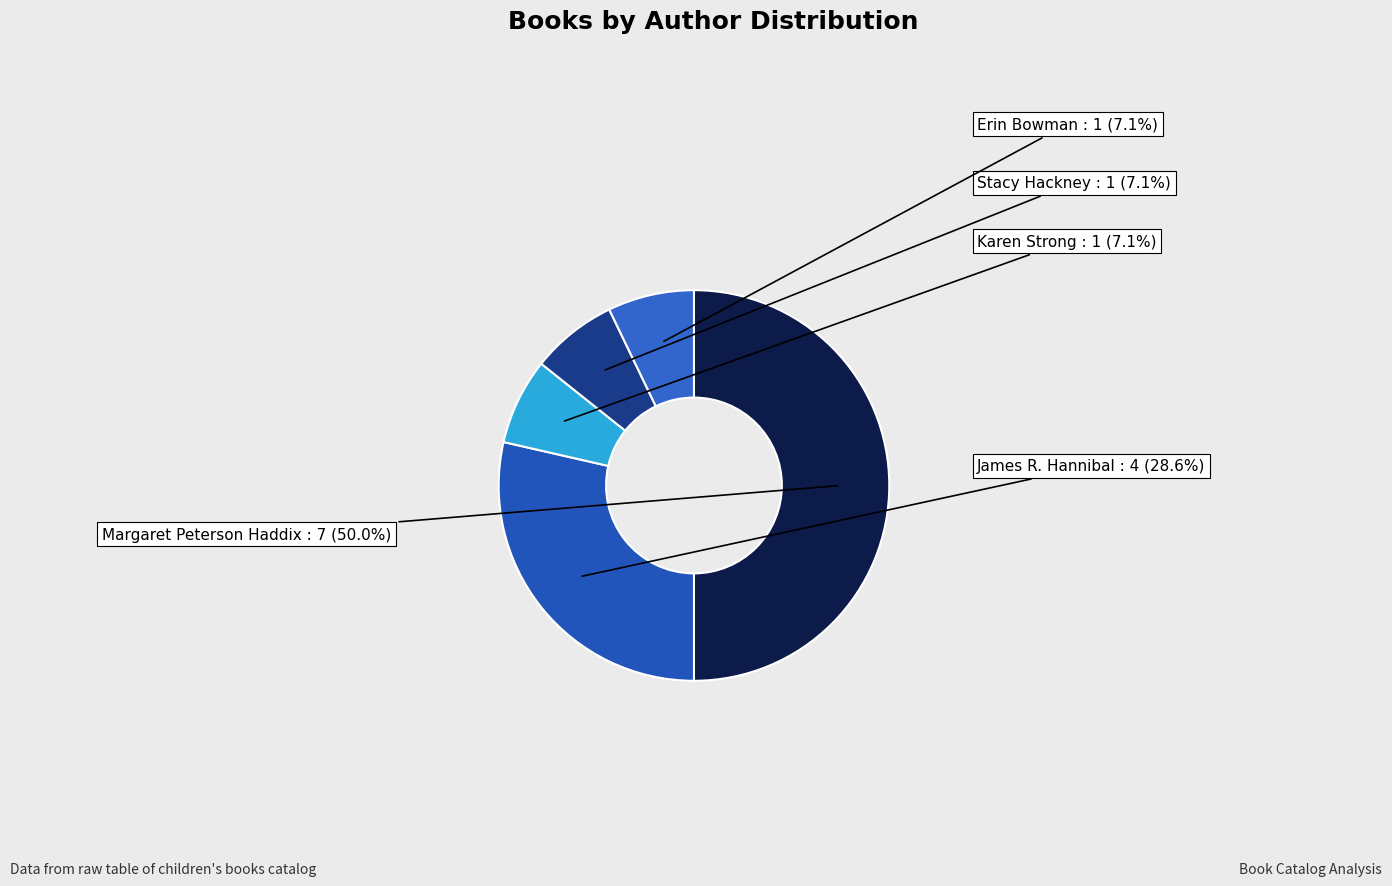

Which slice is the smallest?

Karen Strong